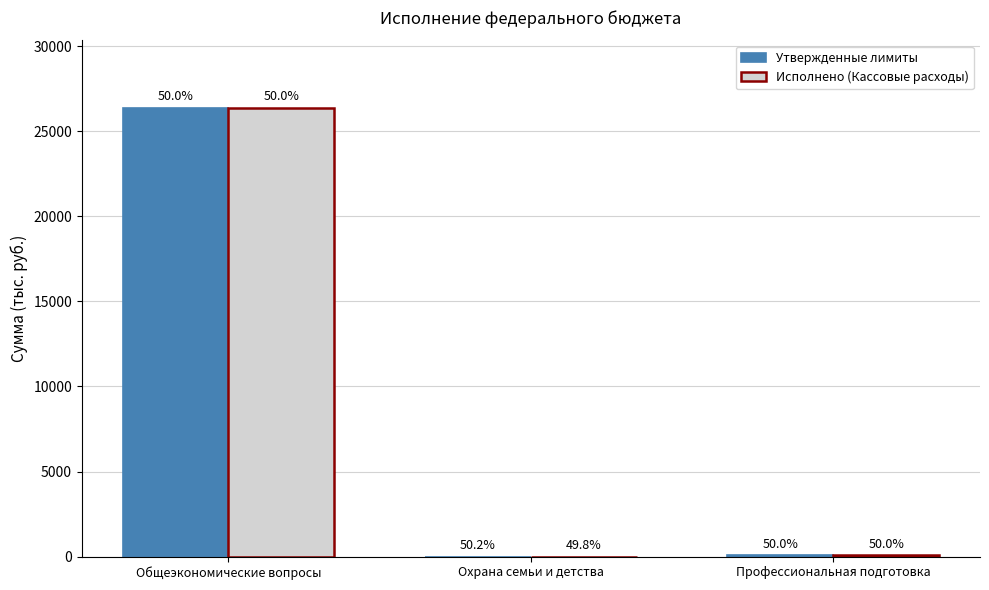

What are all the series names shown in the legend?

Утвержденные лимиты, Исполнено (Кассовые расходы)